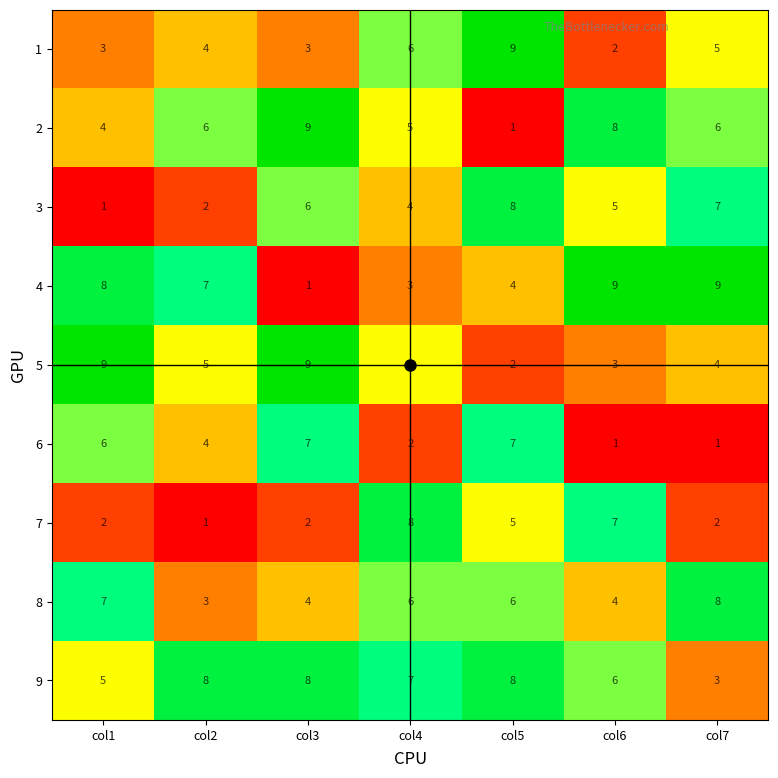

The 5 series shows 9 at col1. True or false?

True